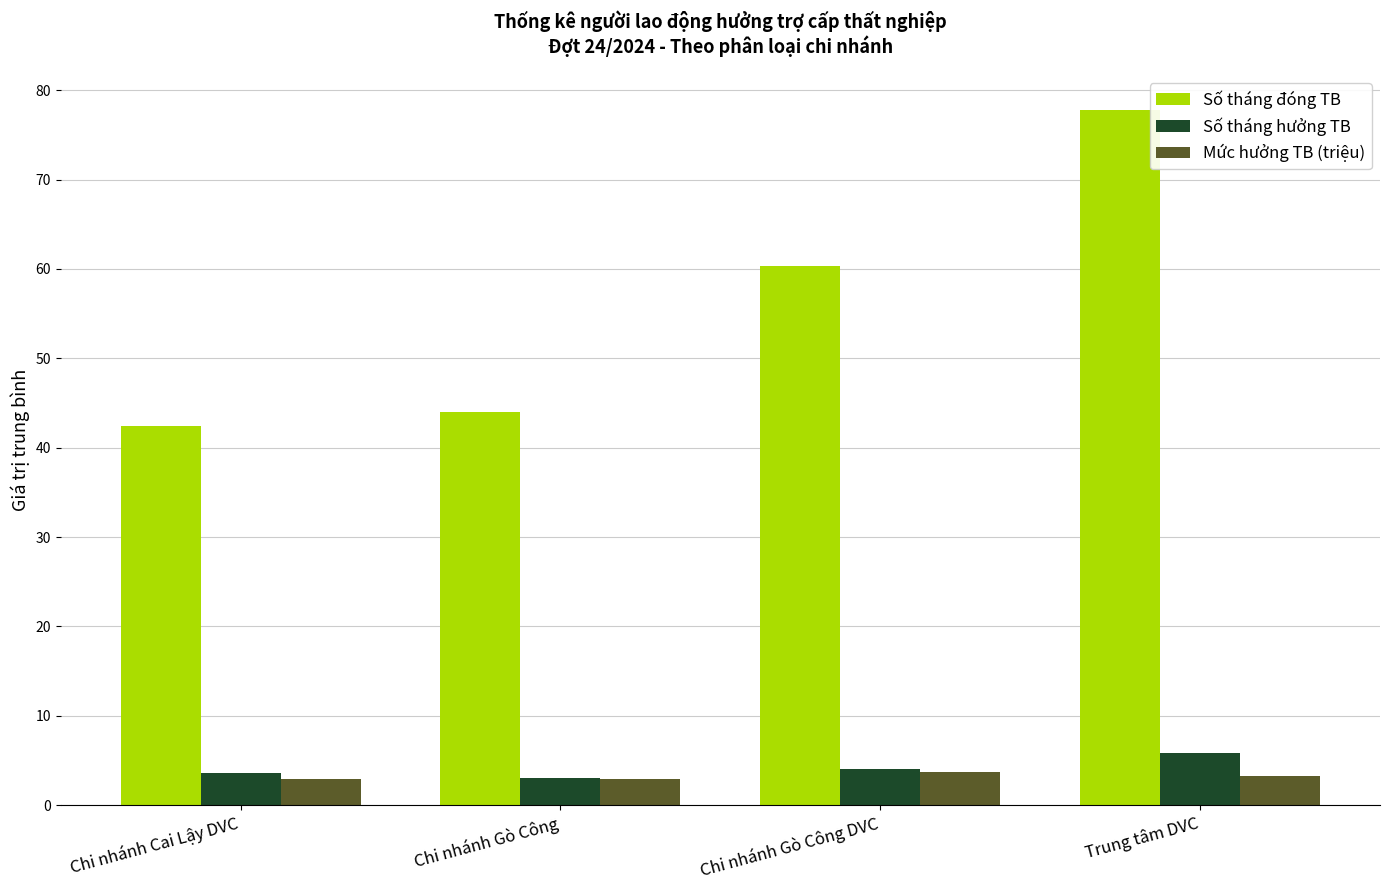

What is the label of the 1st bar from the right?

Trung tâm DVC